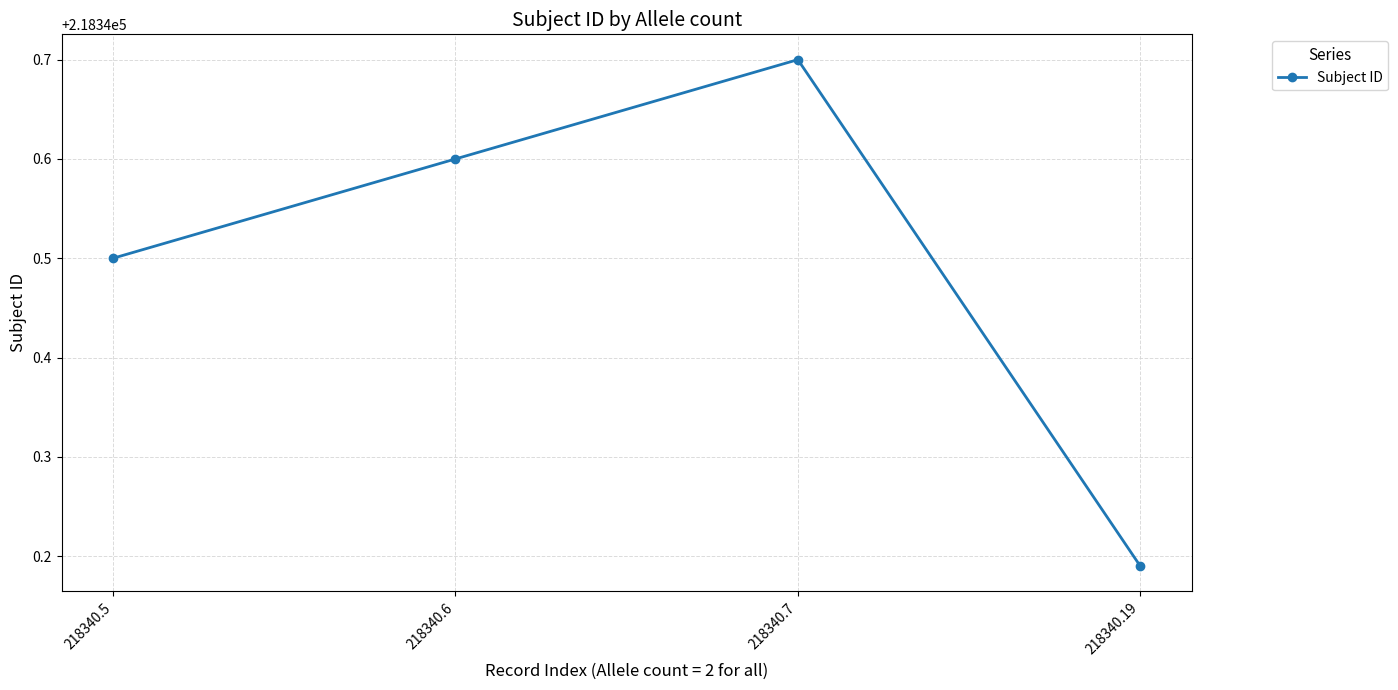

What is the value of the 3rd point from the left?

218340.7